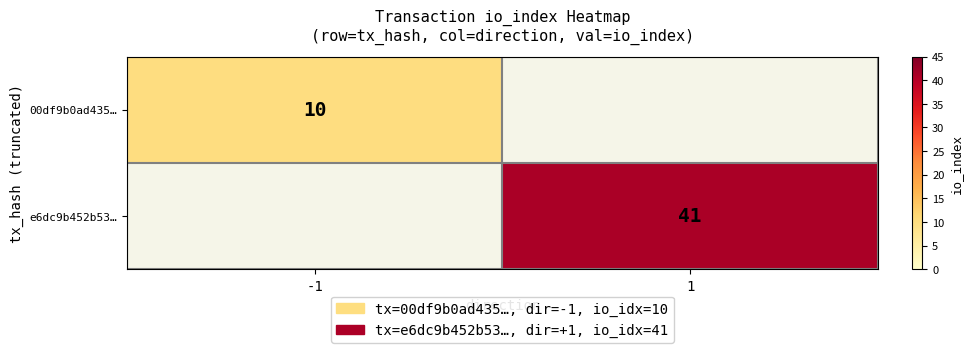

The value of e6dc9b452b53… at 1 is 41. True or false?

True